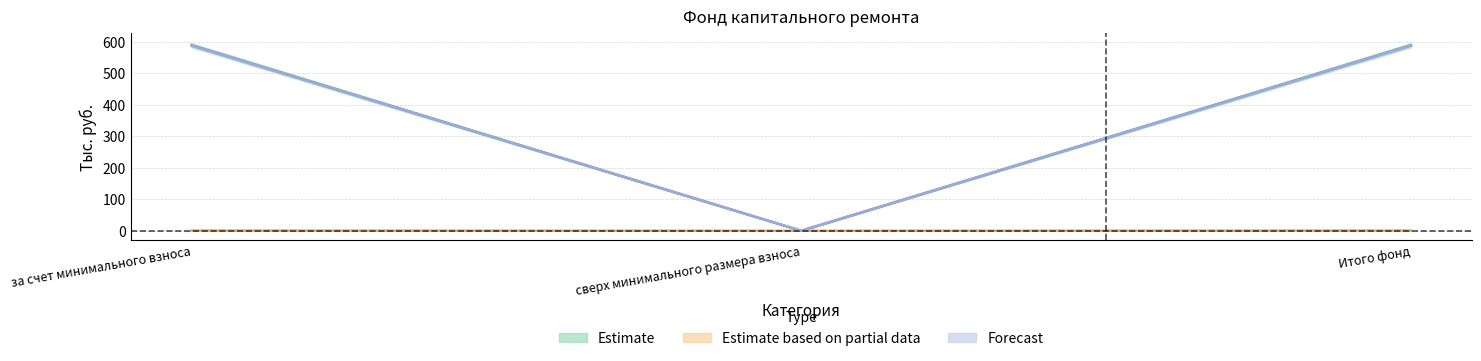

At which category is the sum across all series the highest?

за счет минимального взноса